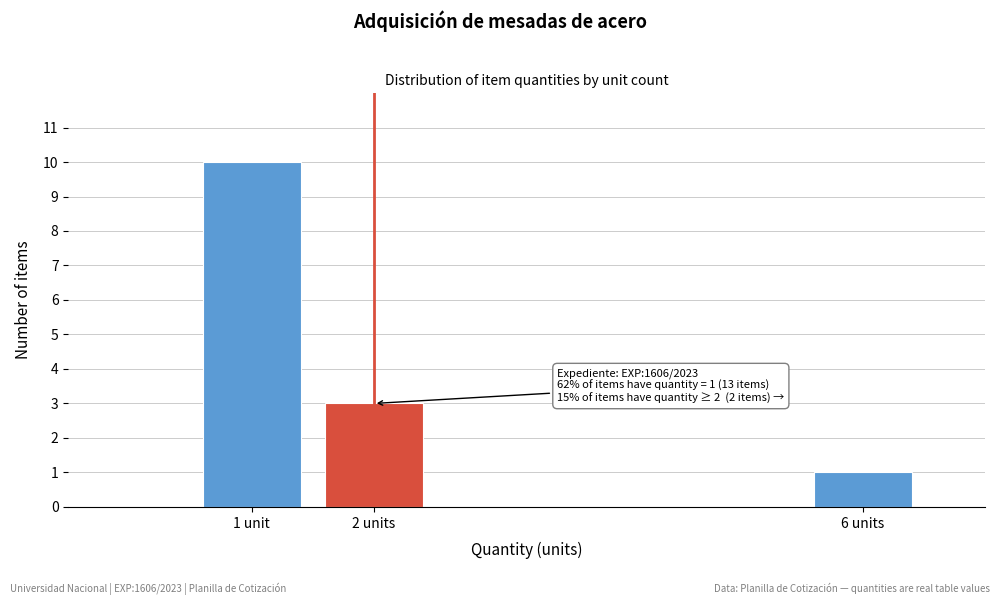

Reading left to right, list all the values displayed in this chart.

1 unit=10	2 units=3	6 units=1